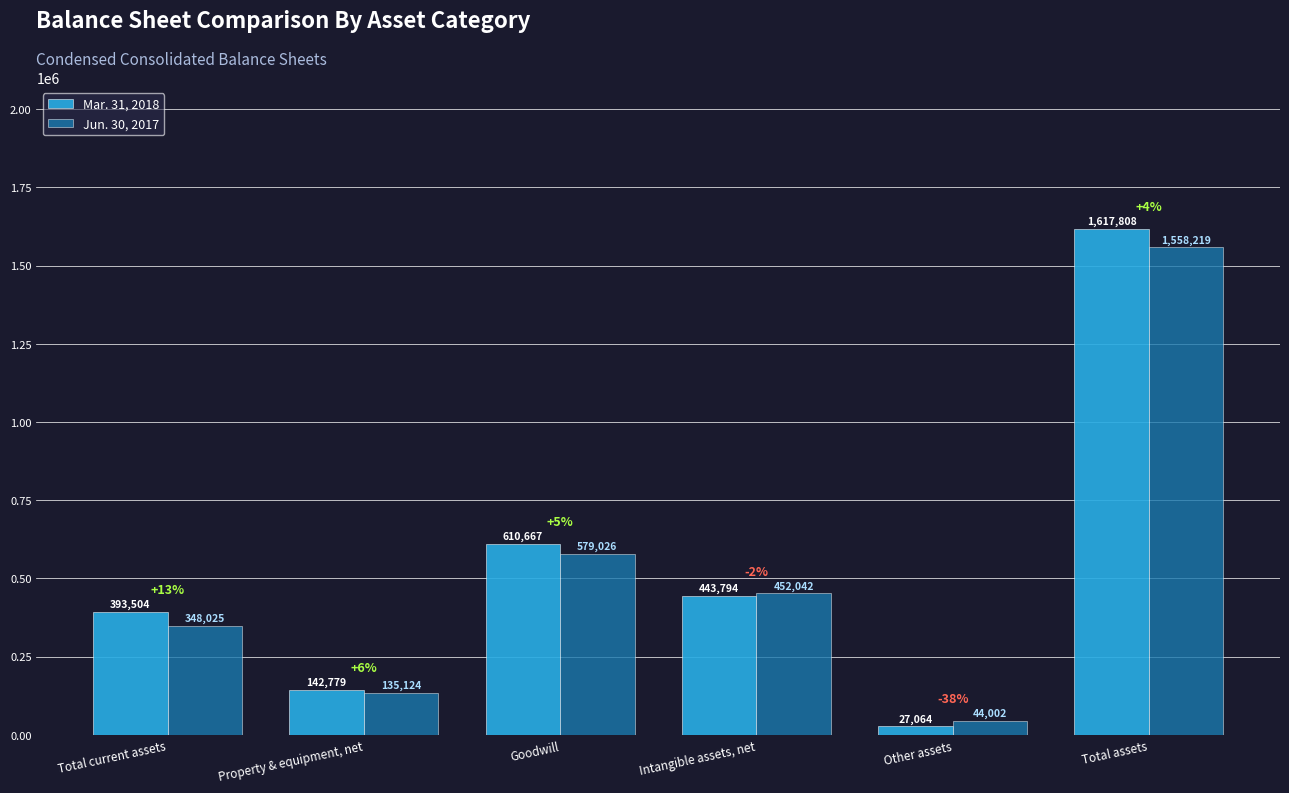

How many series are shown in this chart?

2